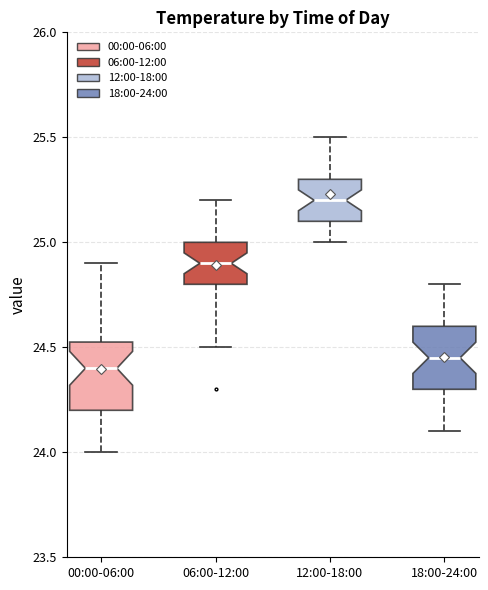

Which box has the lowest median line?

00:00-06:00